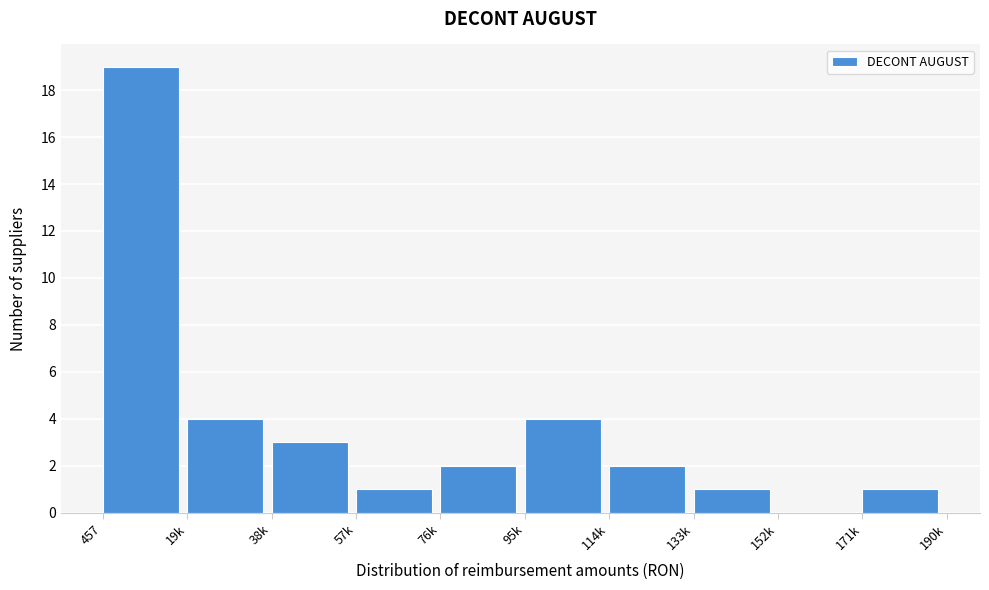

Reading left to right, transcribe all the data shown in this chart.

457=19	19k=4	38k=3	57k=1	76k=2	95k=4	114k=2	133k=1	152k=0	171k=1